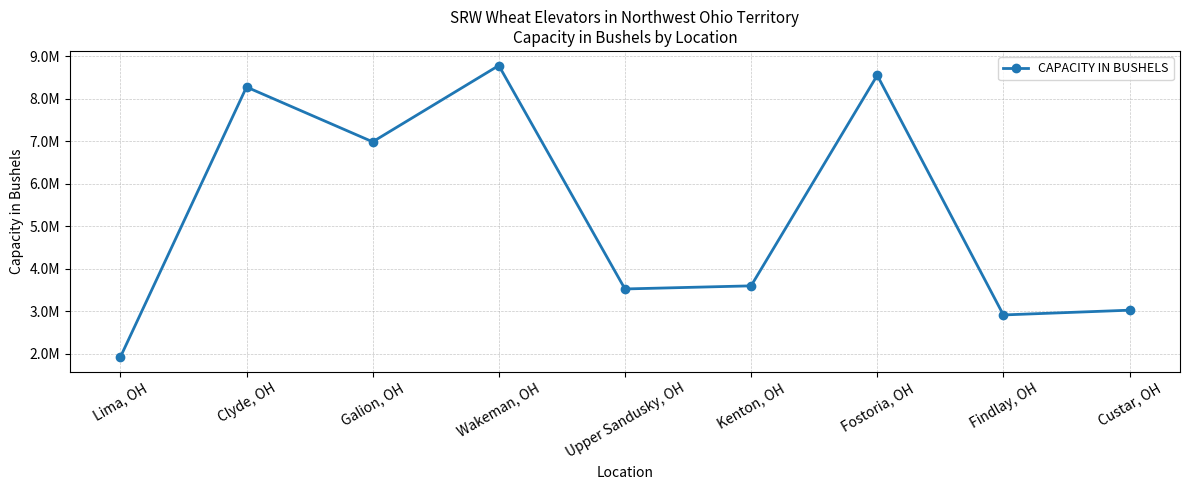

Reading left to right, list all the values displayed in this chart.

1925000	8275000	6987000	8781000	3528000	3601000	8550000	2917000	3029000